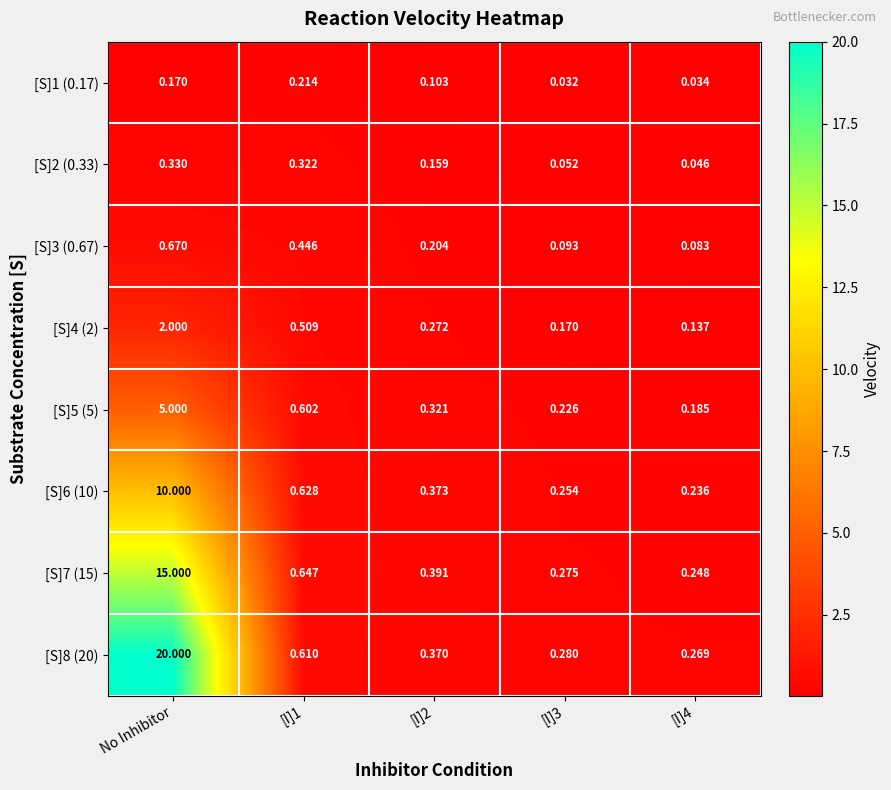

Which category has the highest value across all series?

No Inhibitor